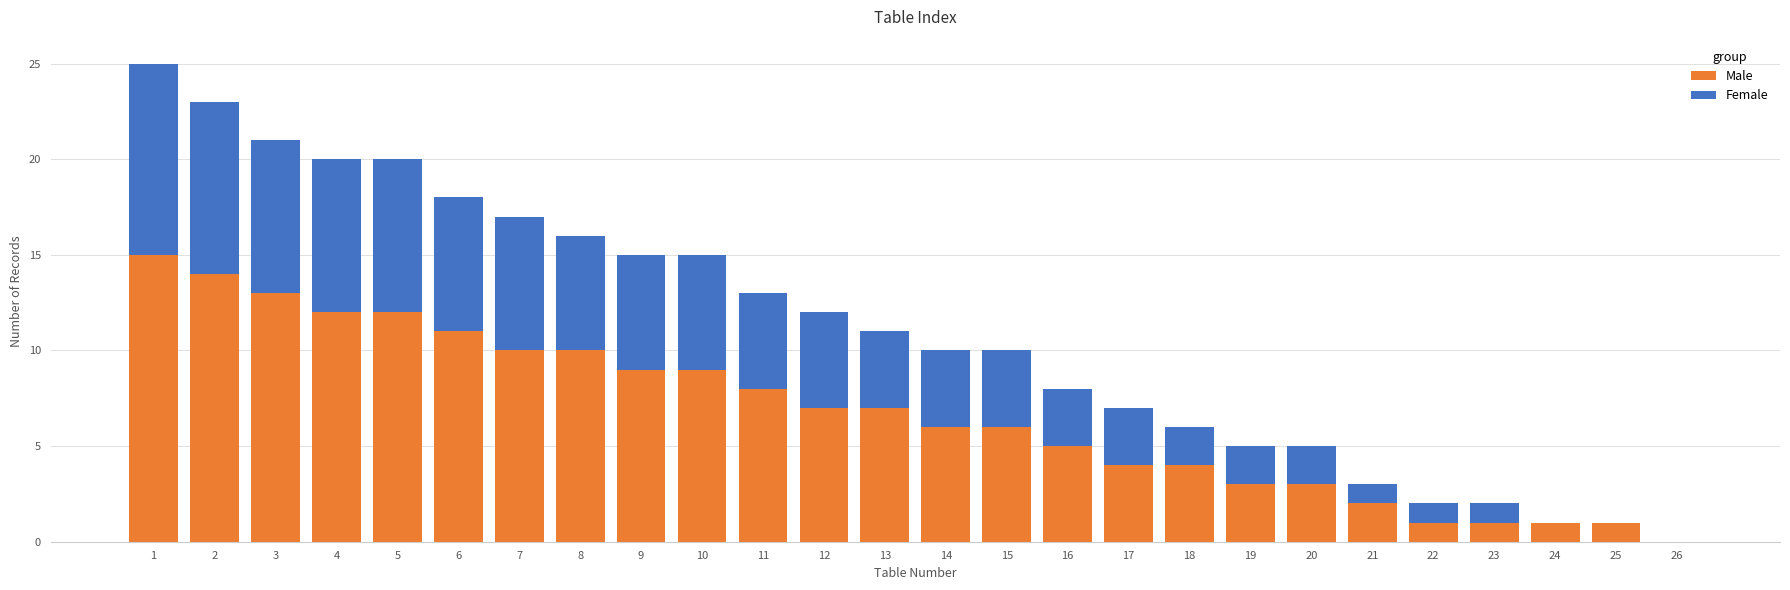

What is the highest value of the Male series?

15